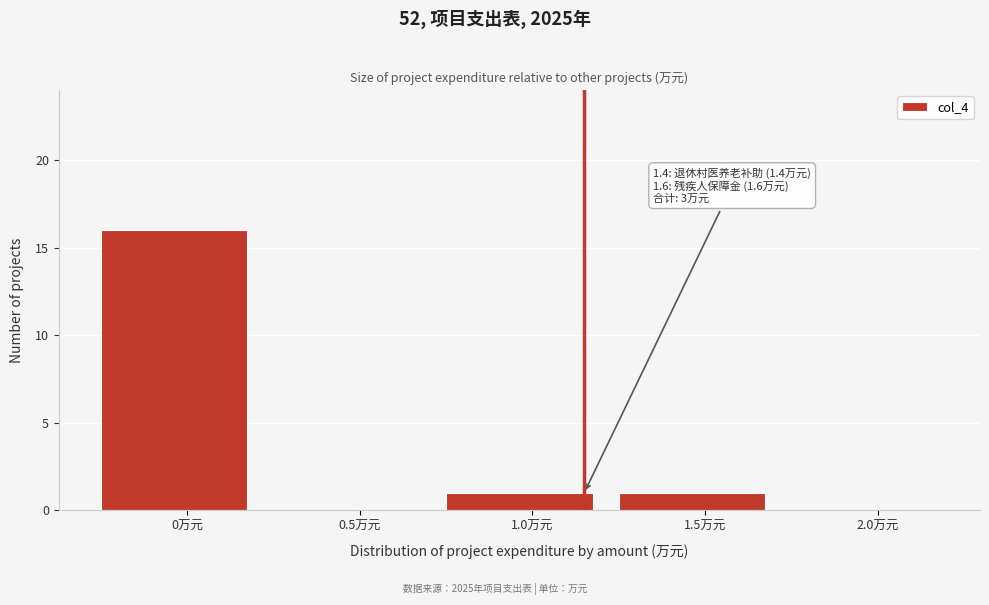

Reading left to right, what are all the values shown in this chart?

0万元=16	0.5万元=0	1.0万元=1	1.5万元=1	2.0万元=0